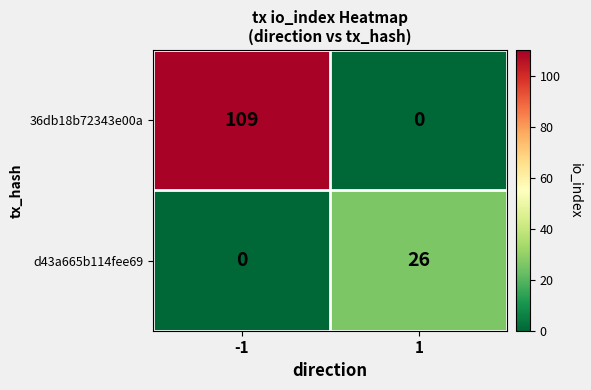

Read the 36db18b72343e00a value at -1, to the nearest 10.

110